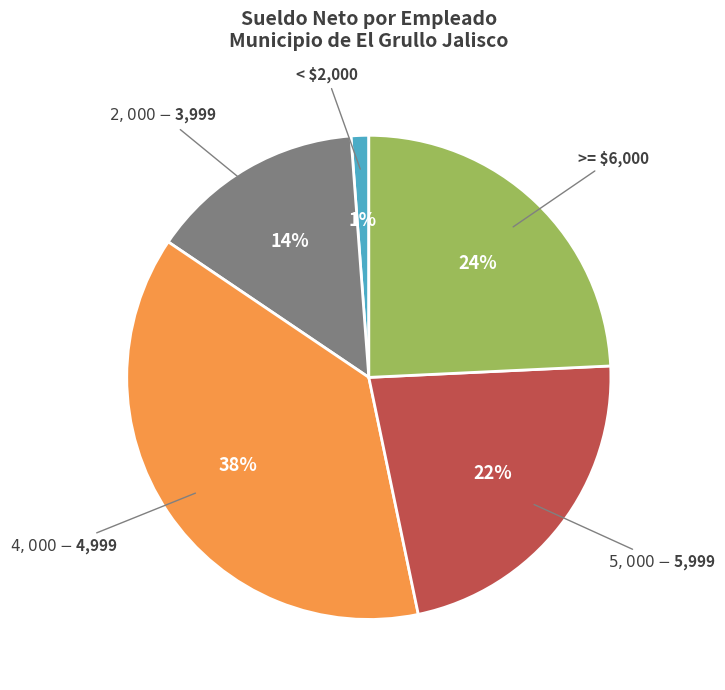

To the nearest percent, what is the difference between the largest and smallest slice percentages?

37%